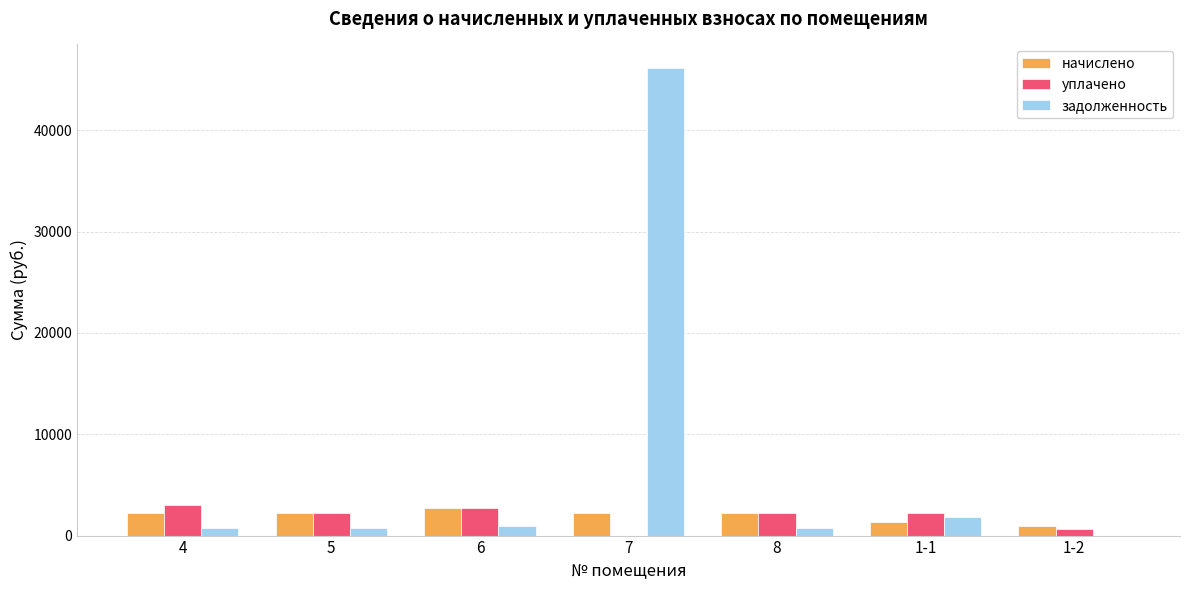

What is the sum of all начислено values?

14099.4